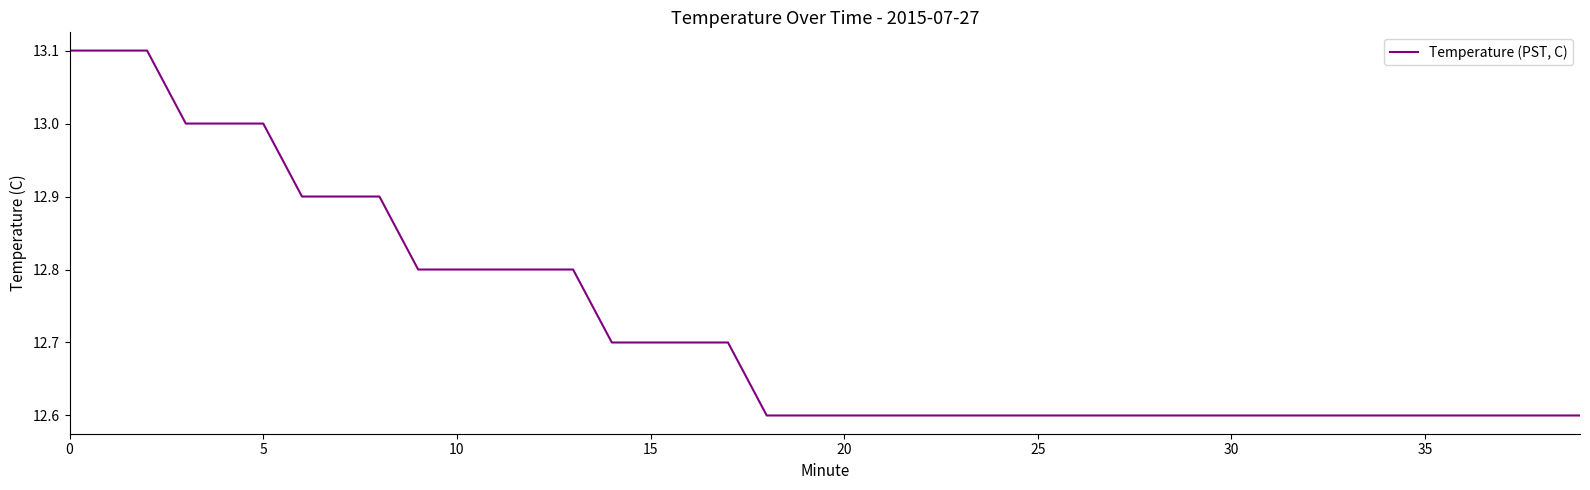

What is the greatest value displayed?

13.1